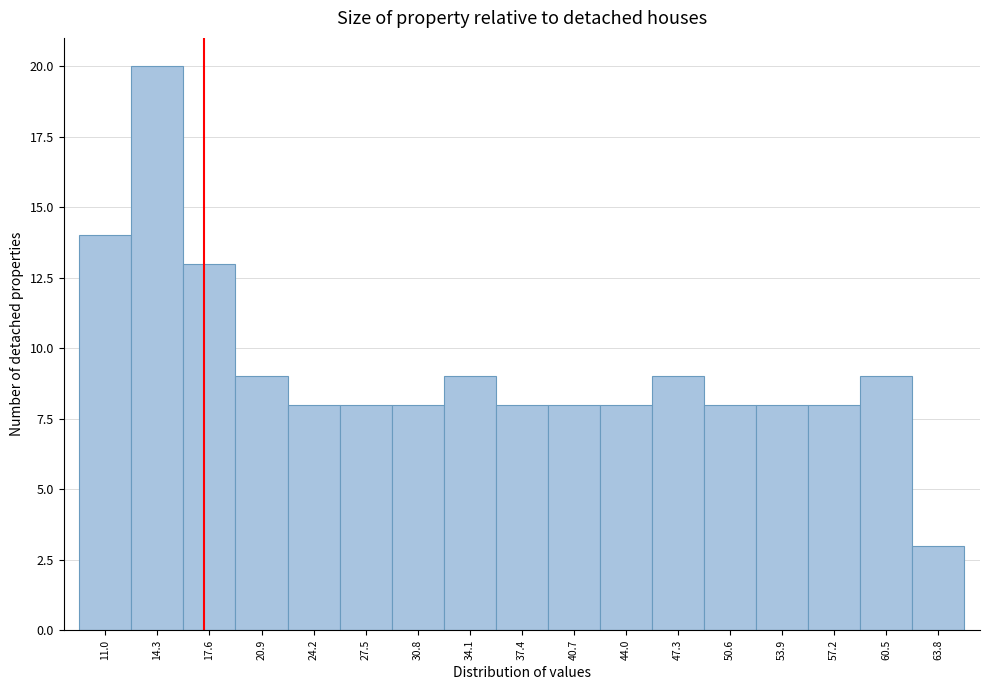

Reading left to right, list all the values displayed in this chart.

14	20	13	9	8	8	8	9	8	8	8	9	8	8	8	9	3